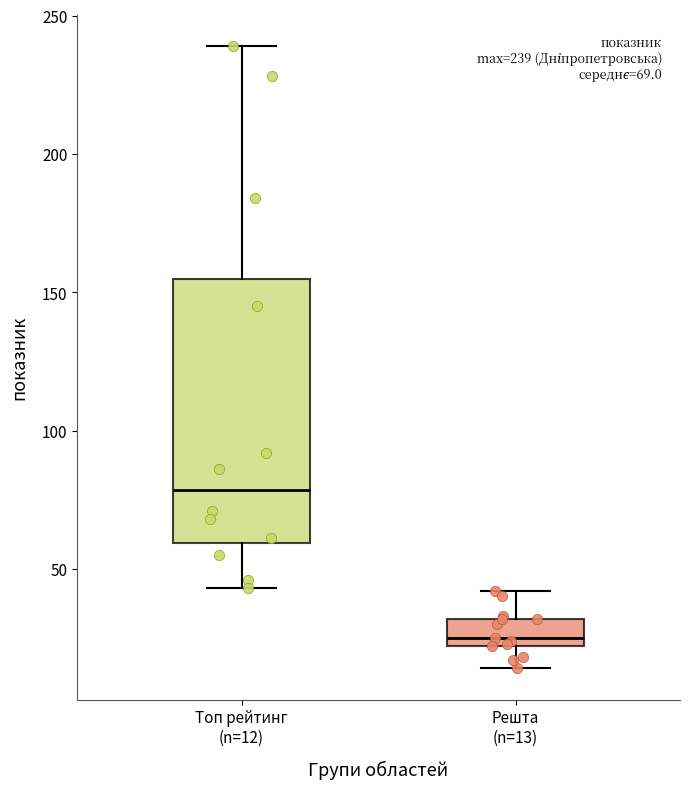

Which box is the tallest, from its lower edge to its upper edge?

Топ рейтинг (n=12)